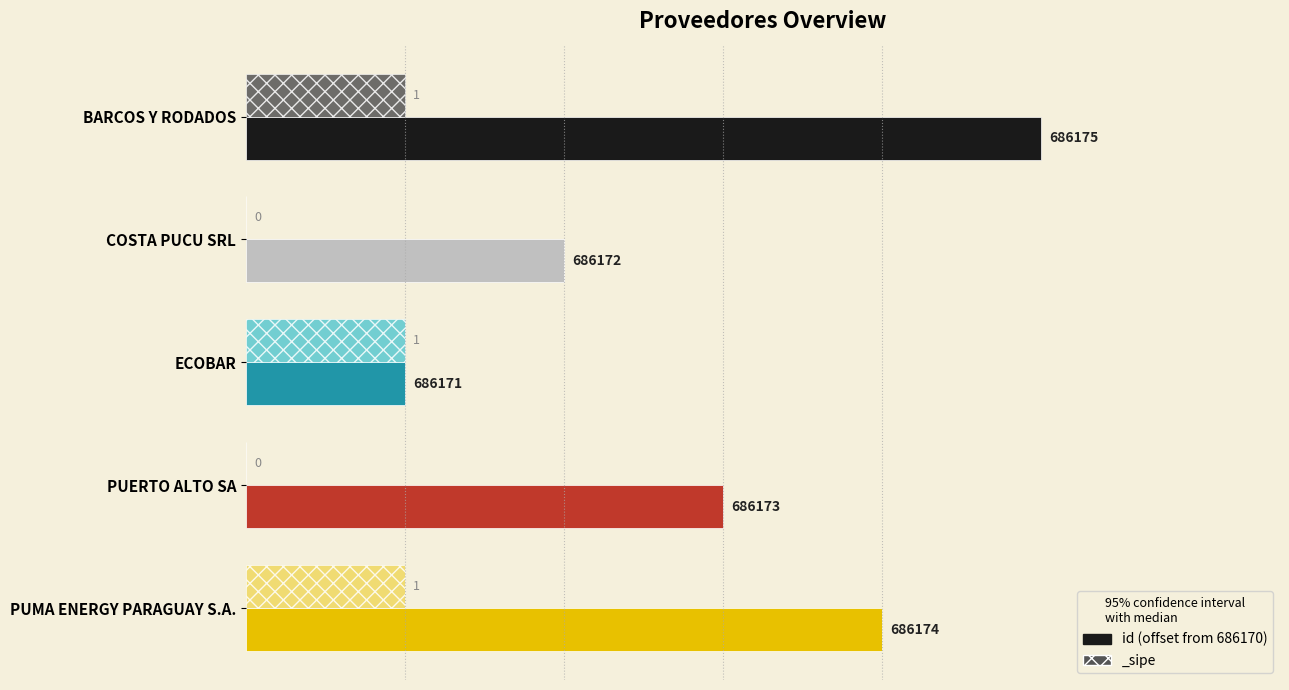

Is it true that the value at BARCOS Y RODADOS is 7?

False